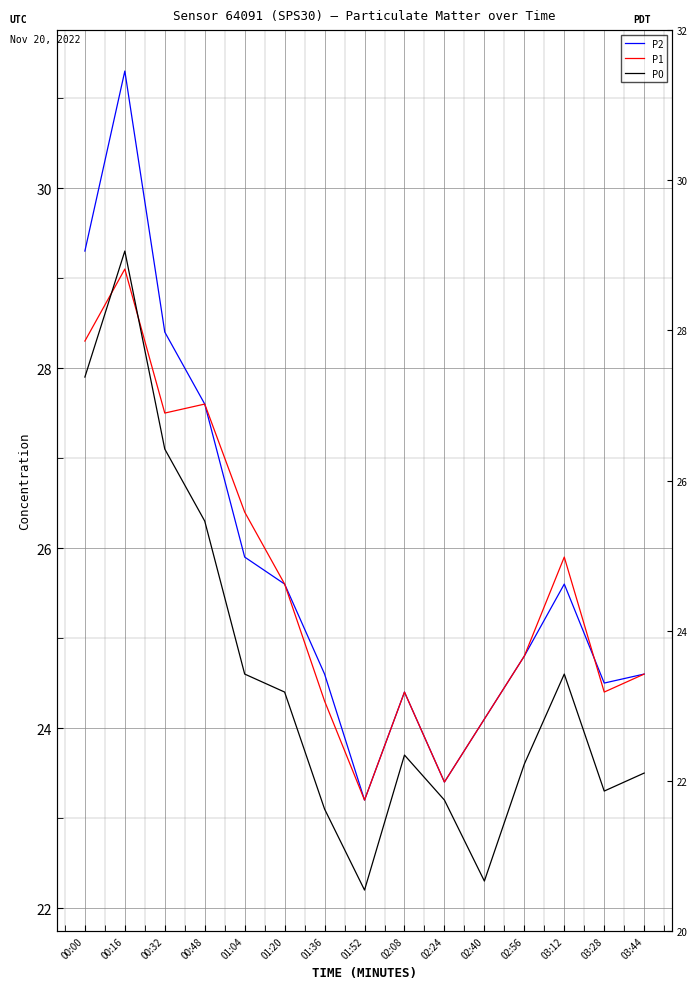

Which series changed the most between 02:08 and 02:40?

P0